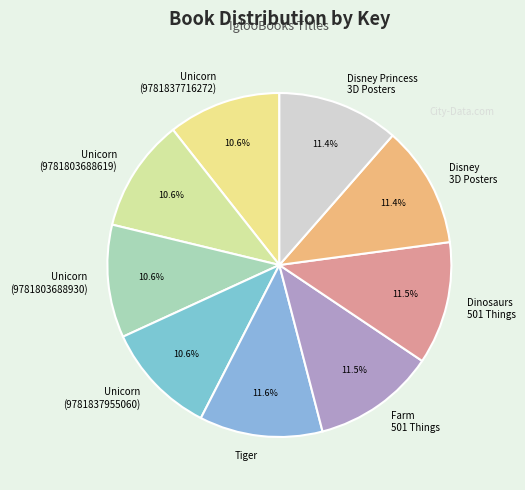

Combined, do Farm 501 Things and Unicorn (9781803688930) account for over 50%?

No